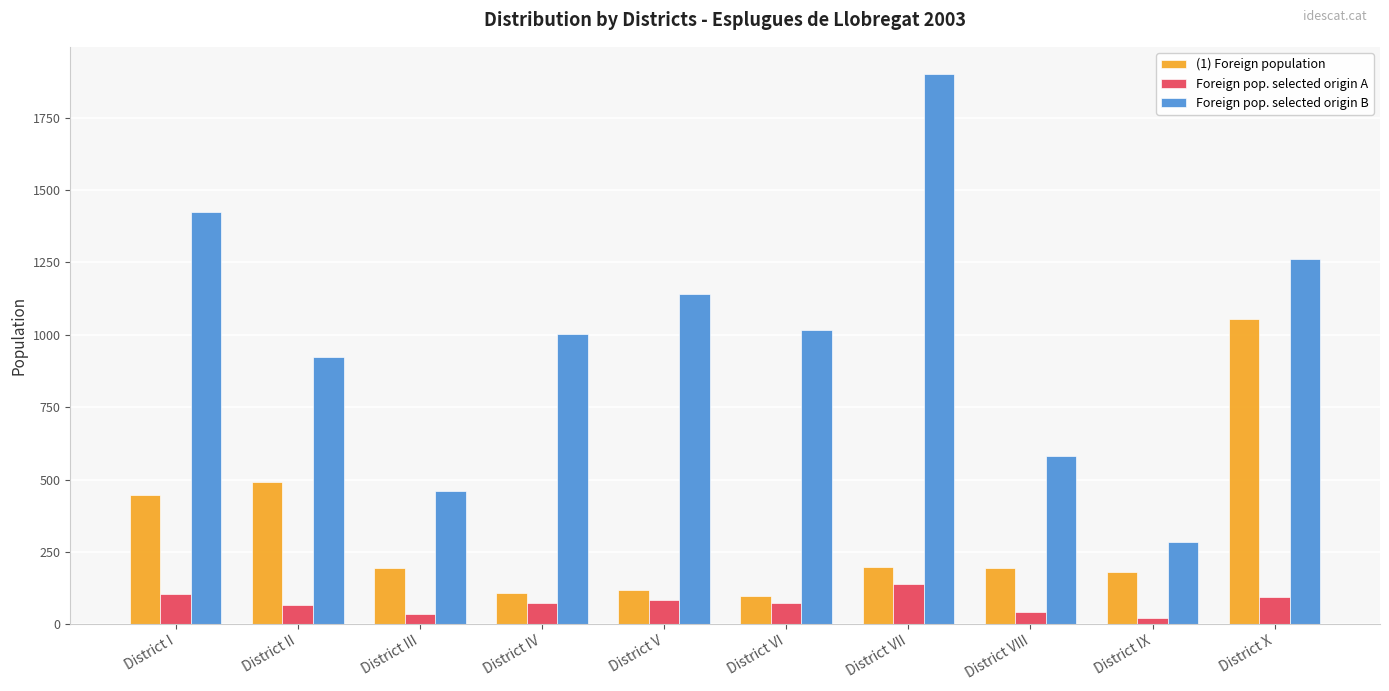

What is the average value of the Foreign pop. selected origin B series?

1000